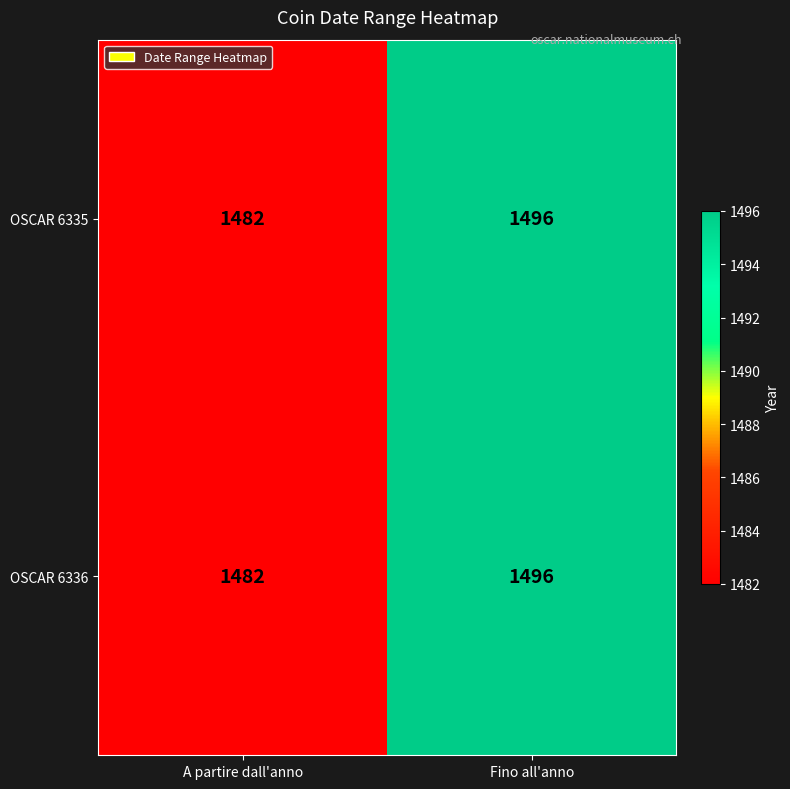

The value of OSCAR 6336 at Fino all'anno is 2566. True or false?

False